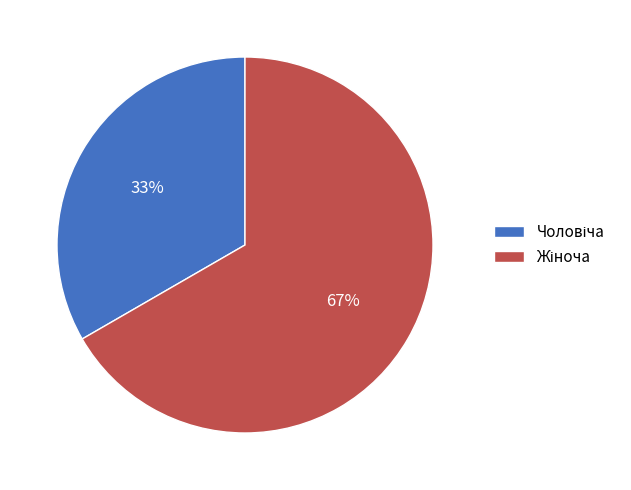

Is there any slice that represents more than half of the pie?

Yes